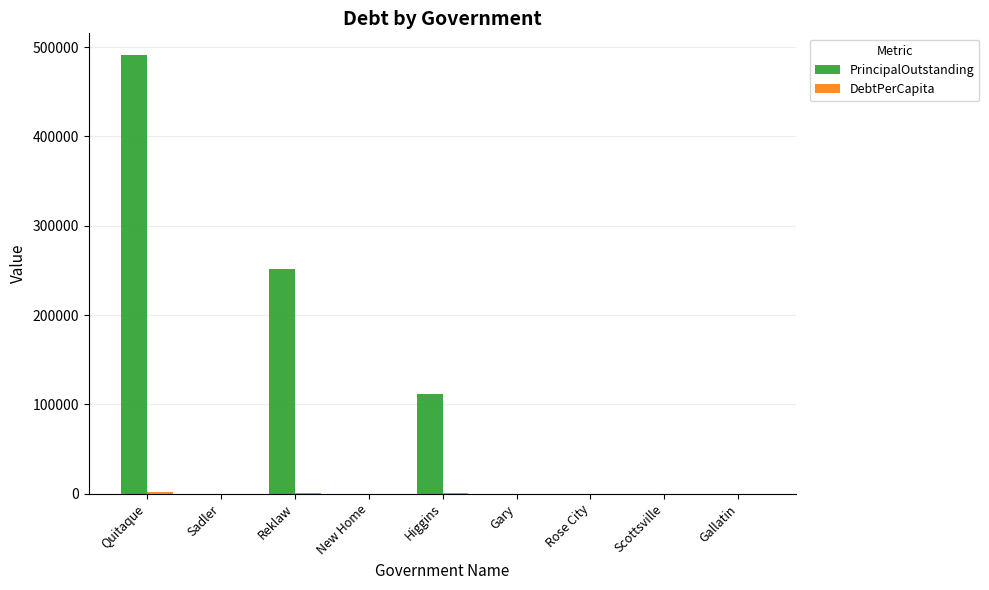

What is the spread (max minus min) of values at Reklaw?

251256.6